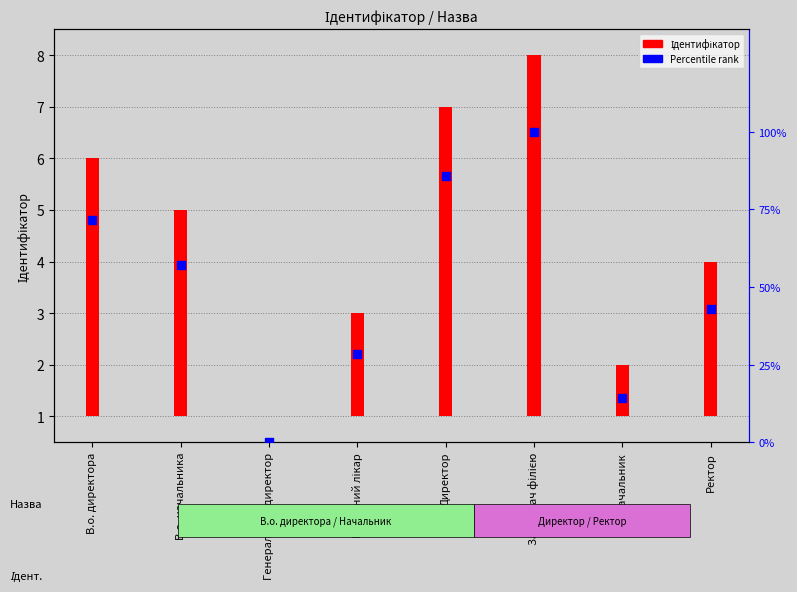

What is the change in value from Генеральний директор to Директор?

+85.7